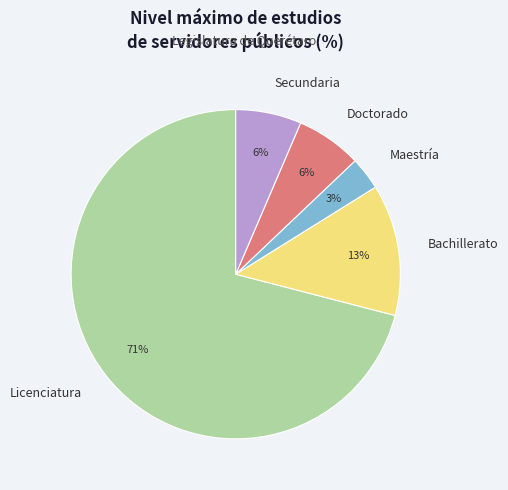

What percentage is the Maestría slice, to the nearest percent?

3%